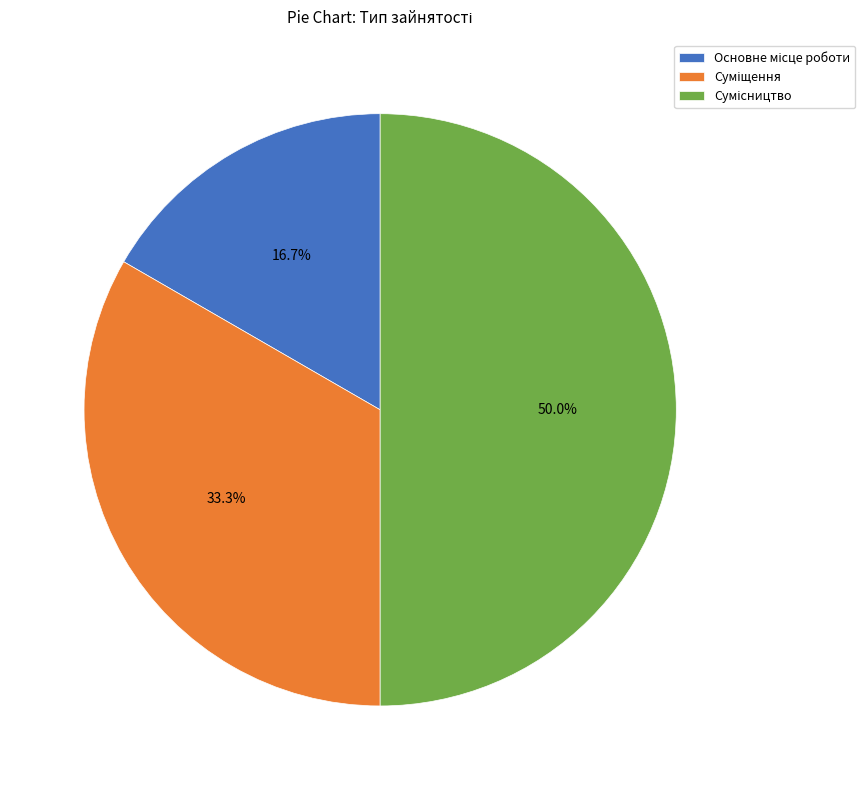

Which category has the biggest portion of the pie?

Сумісництво